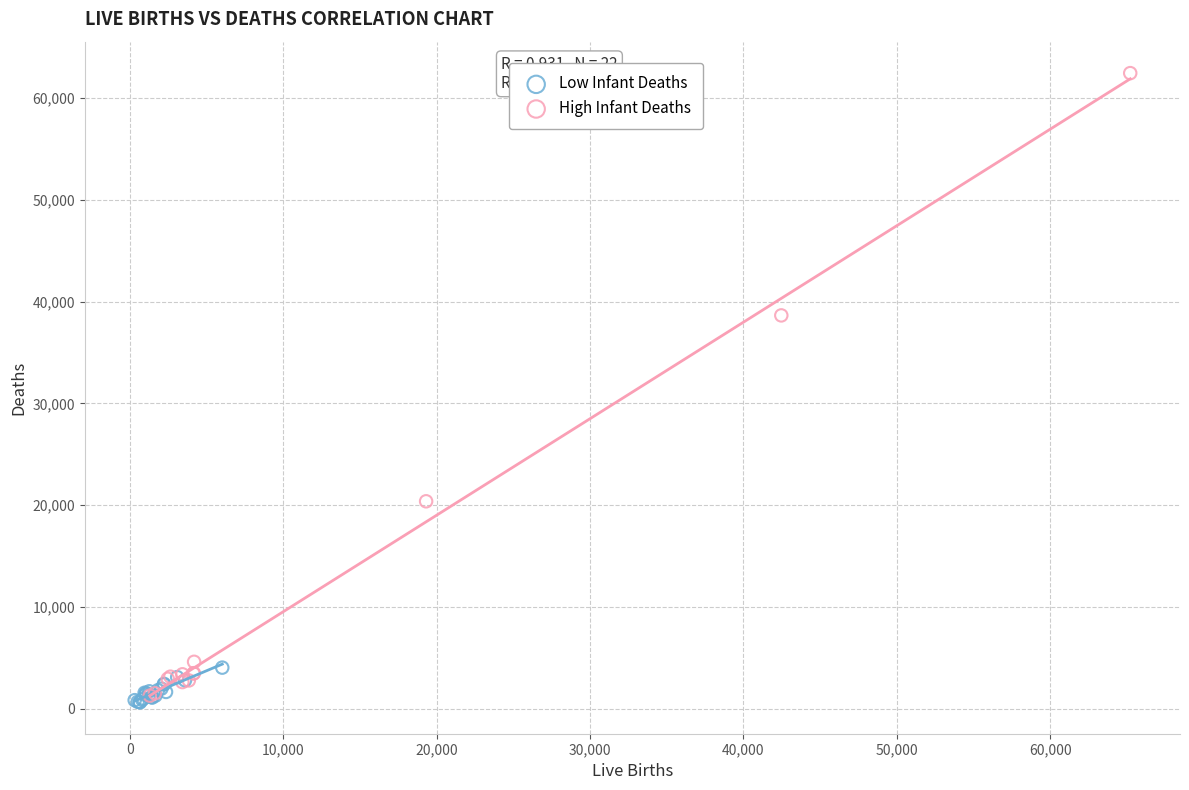

Which series contains the highest Y value?

High Infant Deaths